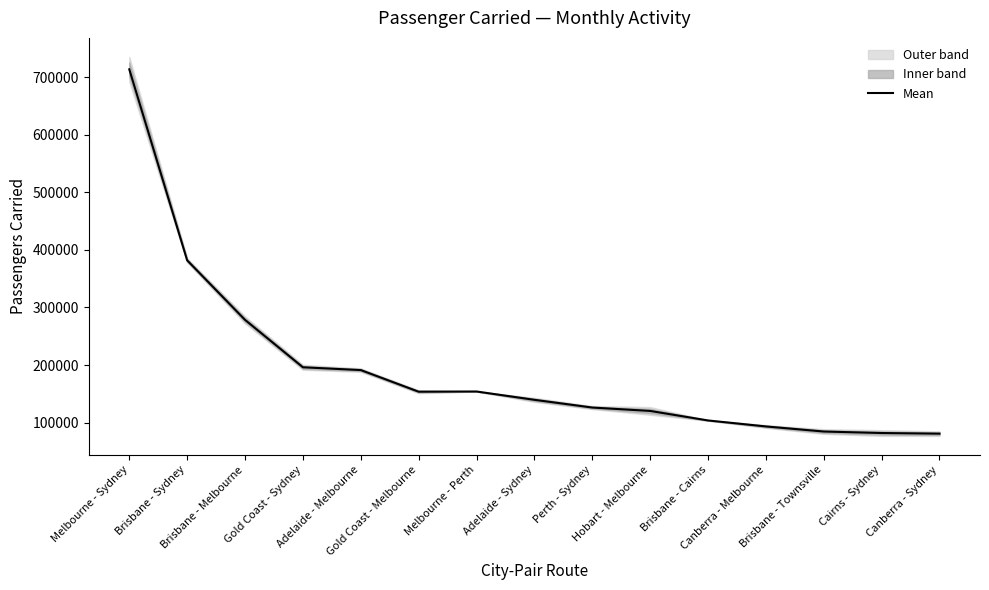

Where is the first local minimum?

Gold Coast - Melbourne